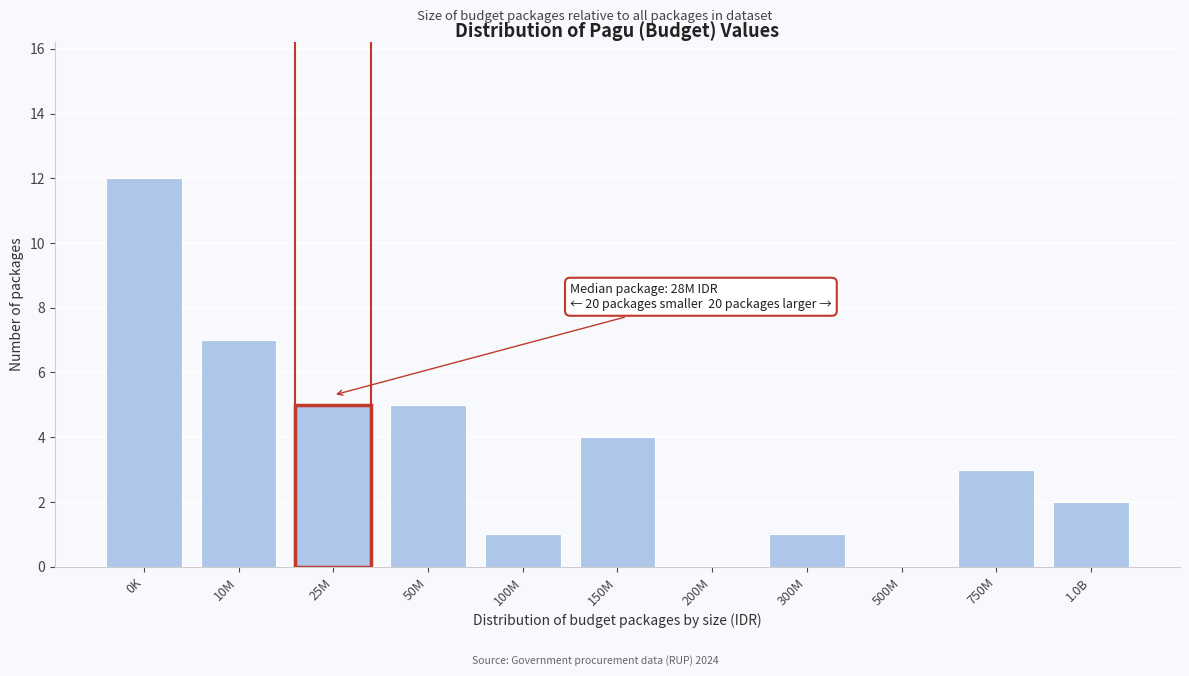

True or false: the data shows 7 at 10M.

True